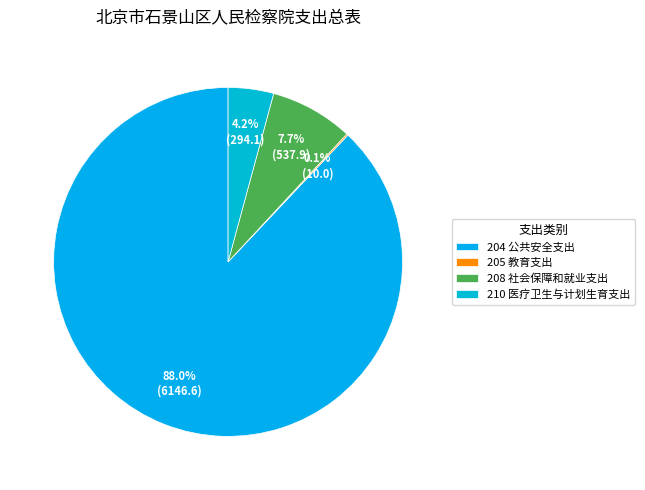

Approximately how many times larger is the value at 210 医疗卫生与计划生育支出 compared to 208 社会保障和就业支出?

0.5